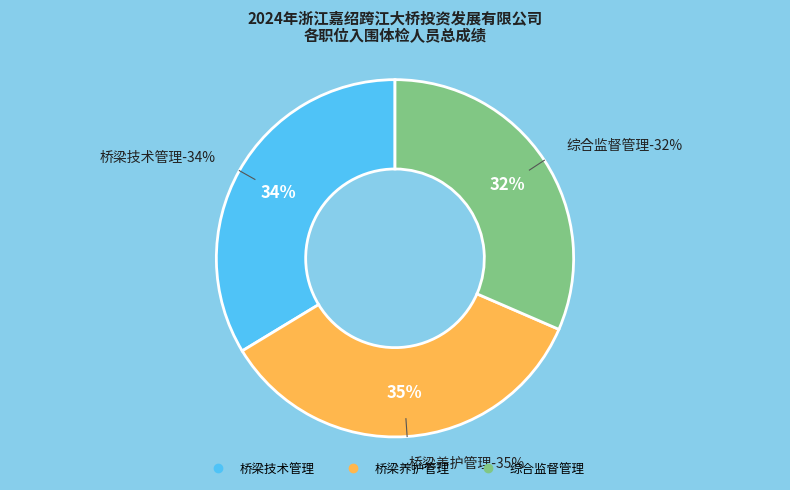

Is there a majority slice in this chart?

No